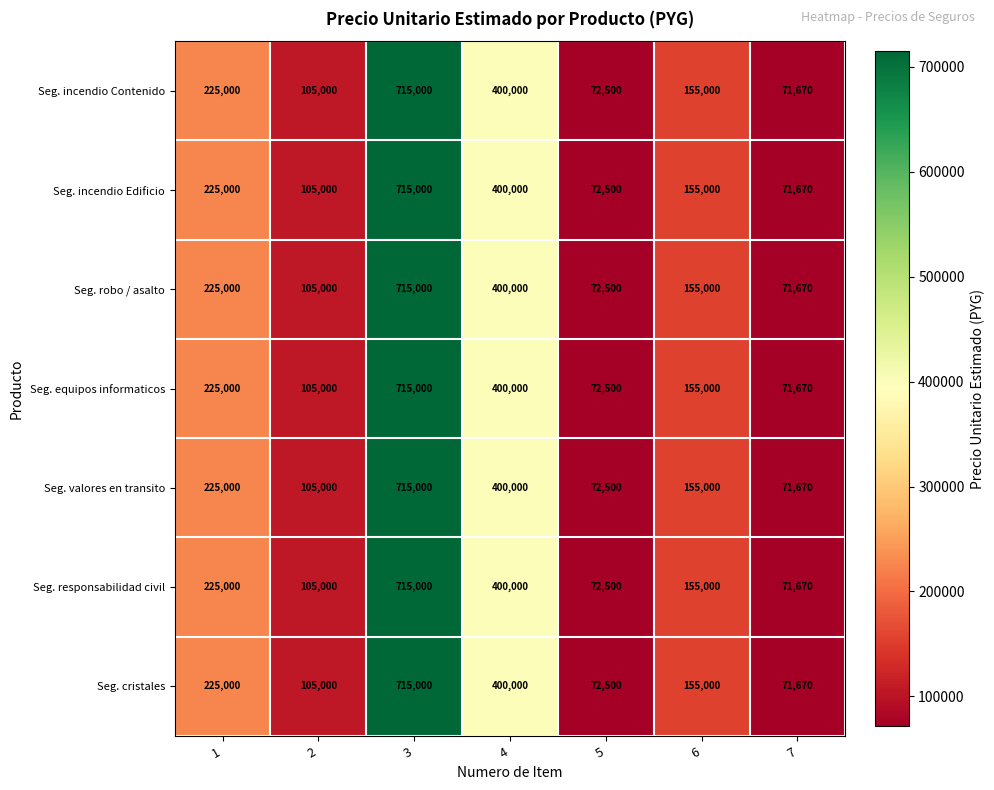

At which label is Seg. cristales closest to 393335?

4